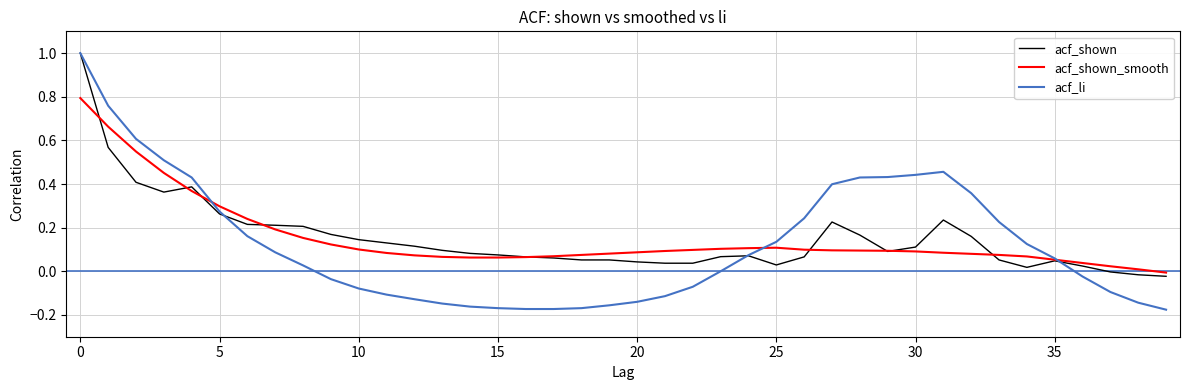

Which series has the widest spread of values?

acf_li